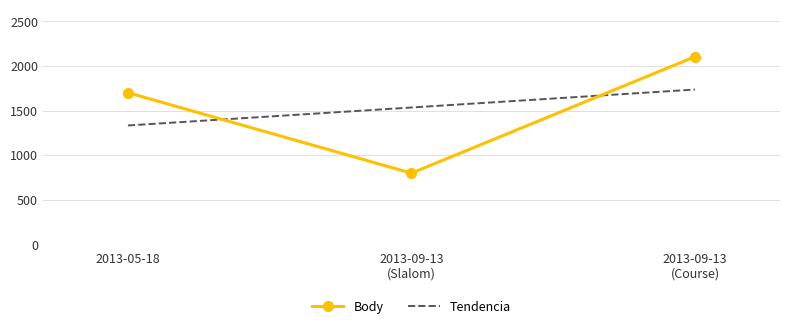

The Body series shows 493.4 at 2013-09-13
(Slalom). True or false?

False